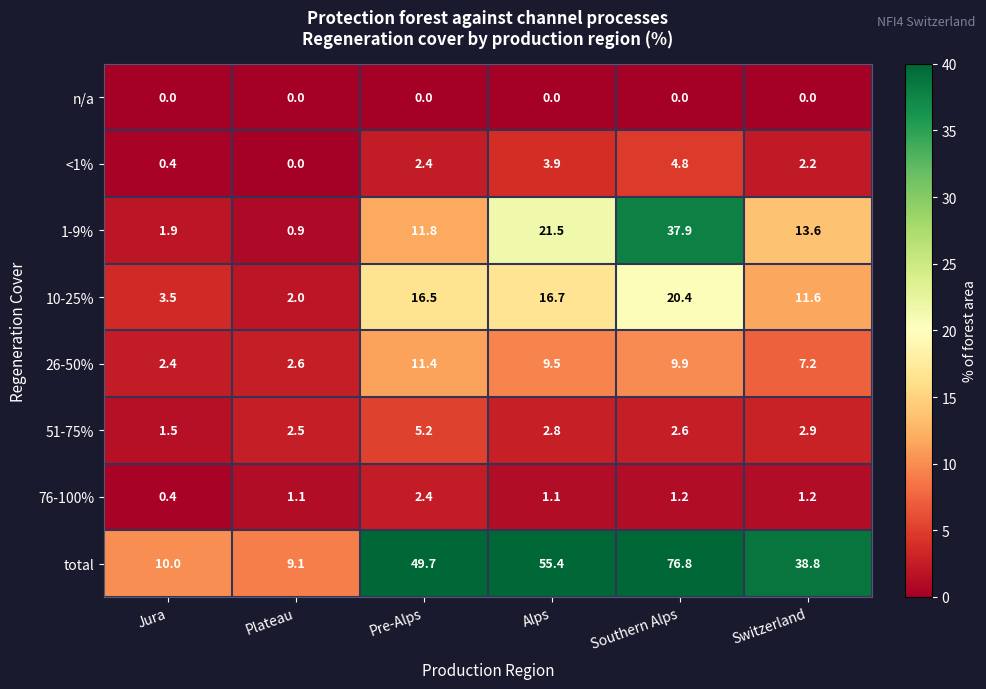

The 51-75% series shows 2.8 at Alps. True or false?

True